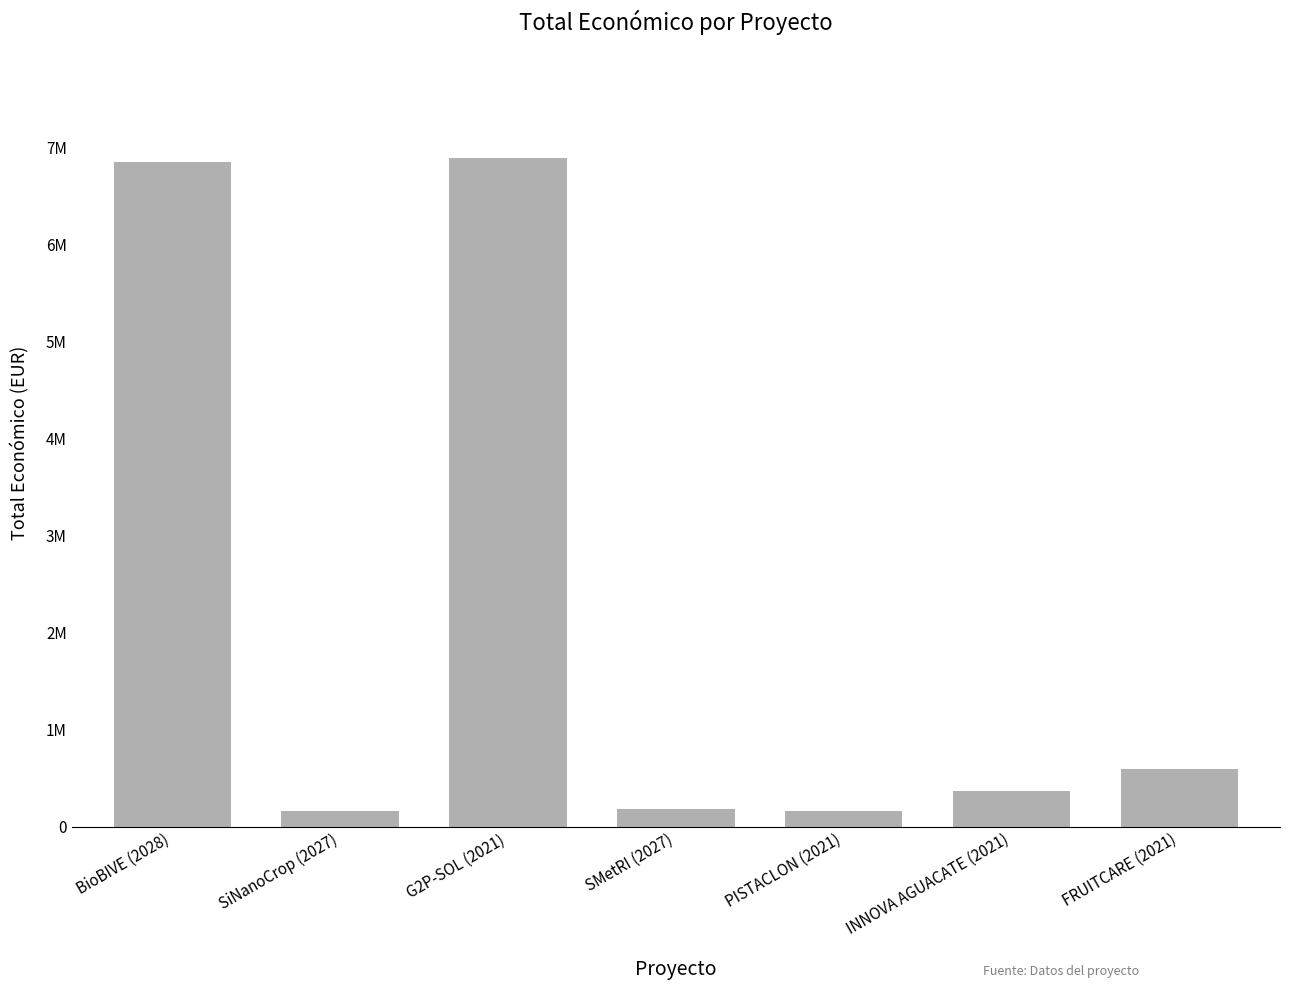

At which category does the chart reach its minimum across all series?

PISTACLON (2021)